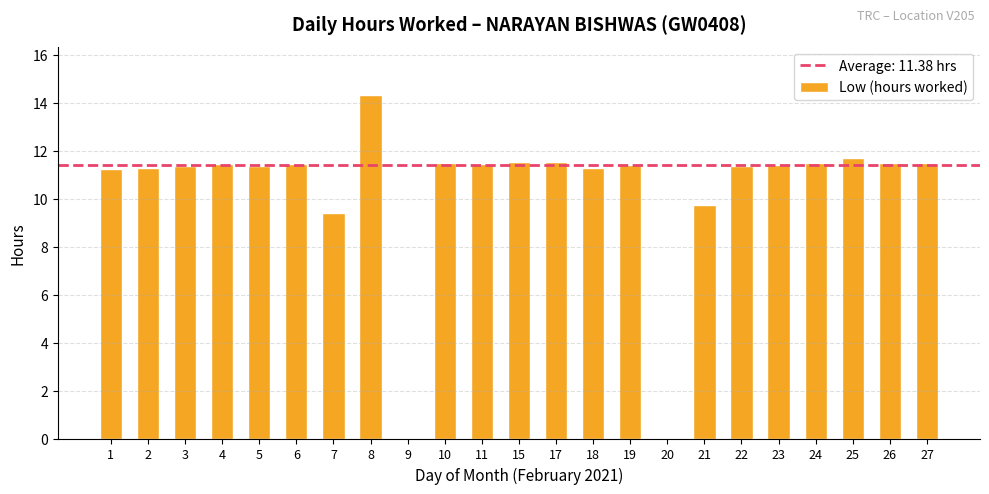

What is the change in value from 4 to 21?

-1.7